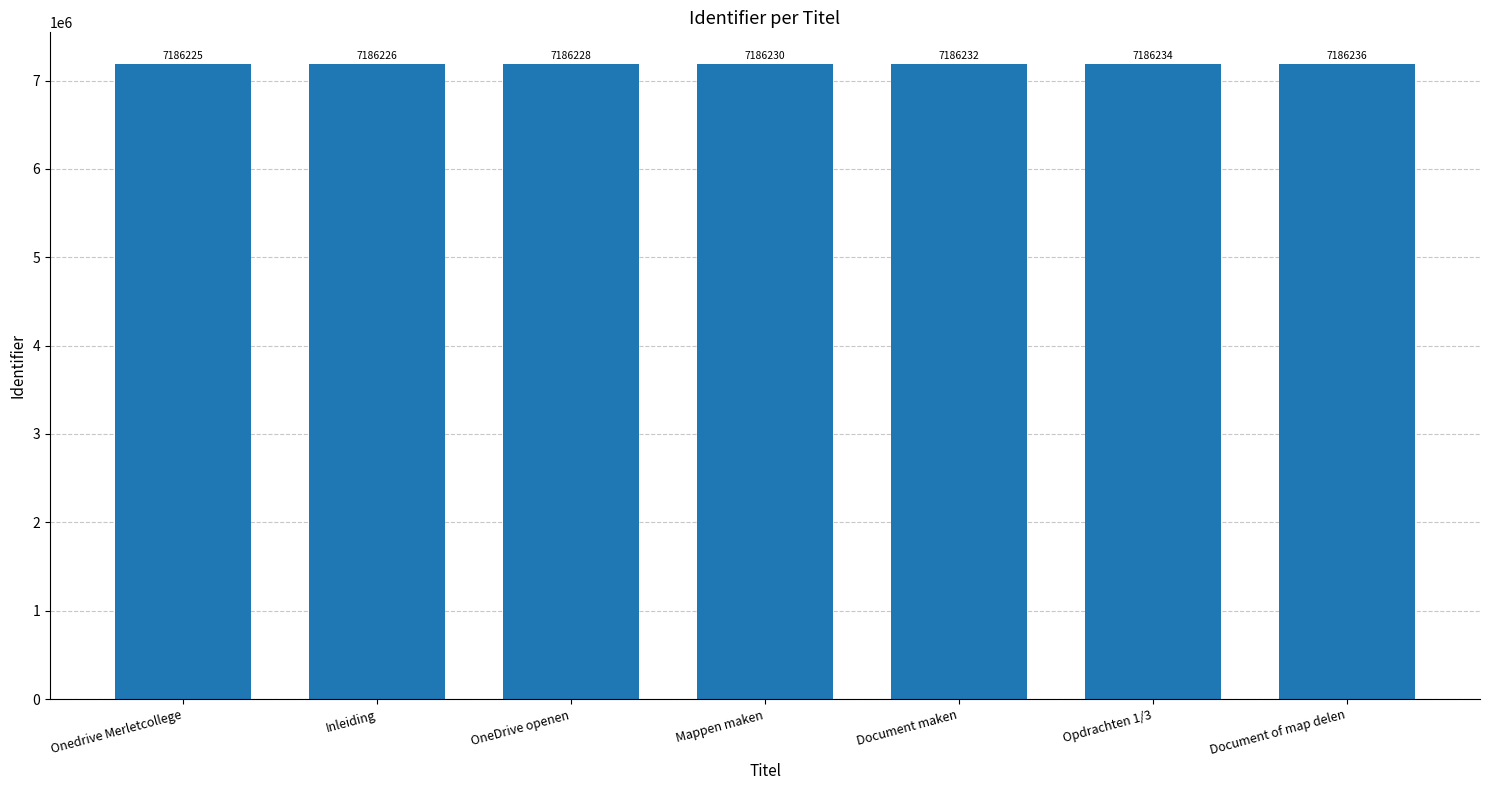

Is it true that the value at Opdrachten 1/3 is 7186234?

True